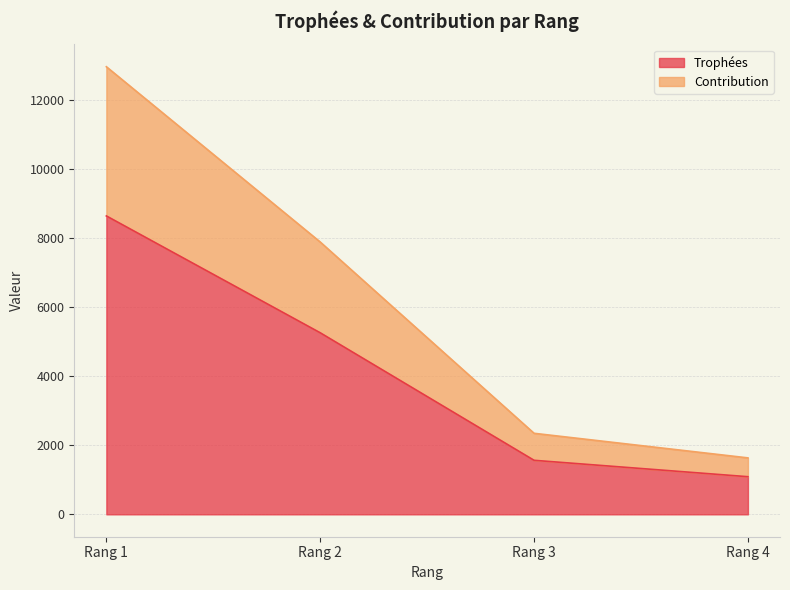

What are all the series names shown in the legend?

Trophées, Contribution